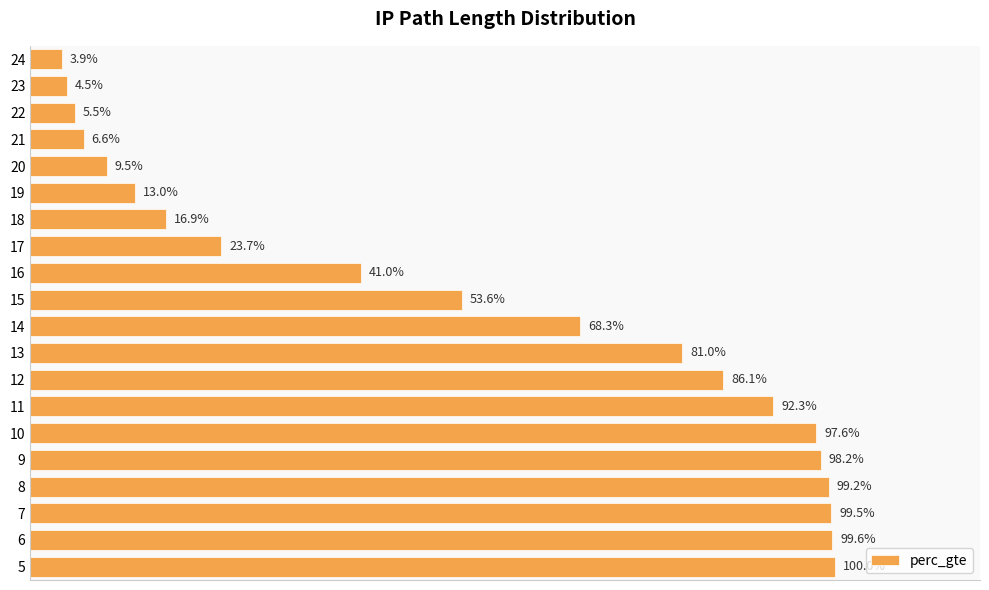

What is the sum of all values?

11.0